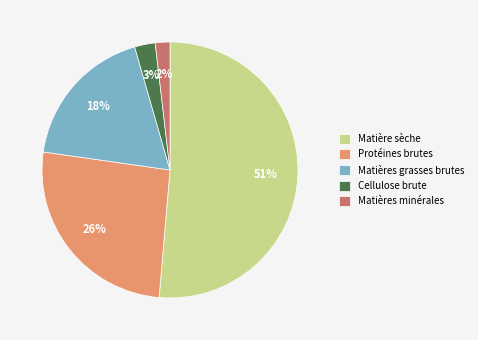

What is the smallest slice in the pie chart?

Matières minérales